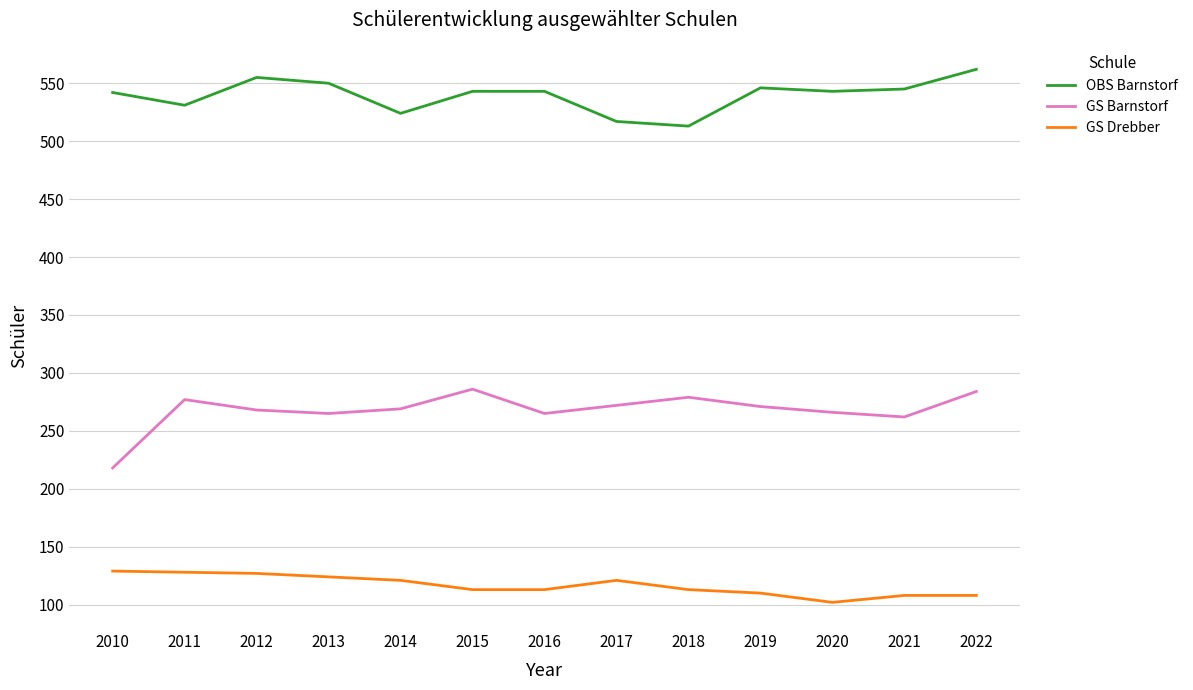

True or false: GS Barnstorf has a value of 363 at 2021.

False